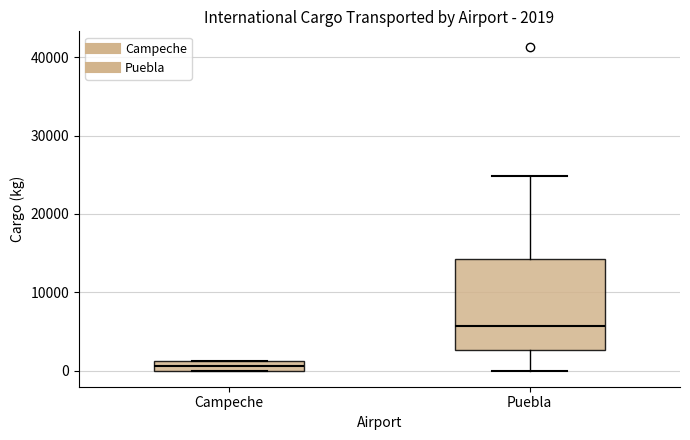

Which box is the tallest, from its lower edge to its upper edge?

Puebla